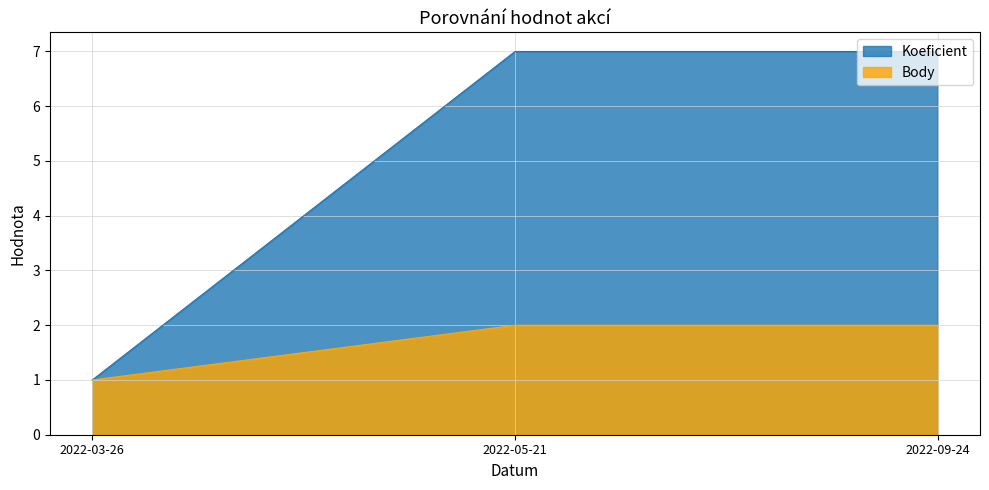

How many data points in Koeficient are less than 7?

1